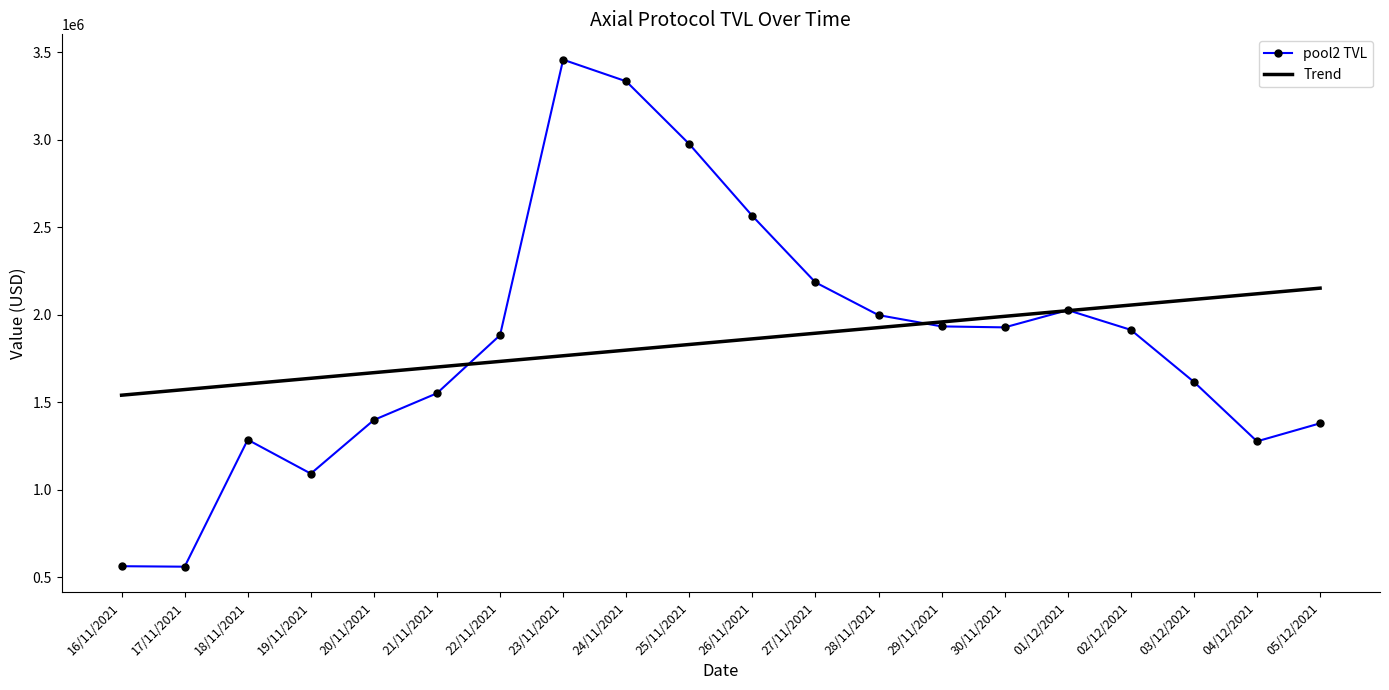

What is the lowest value of the pool2 TVL series?

560188.8